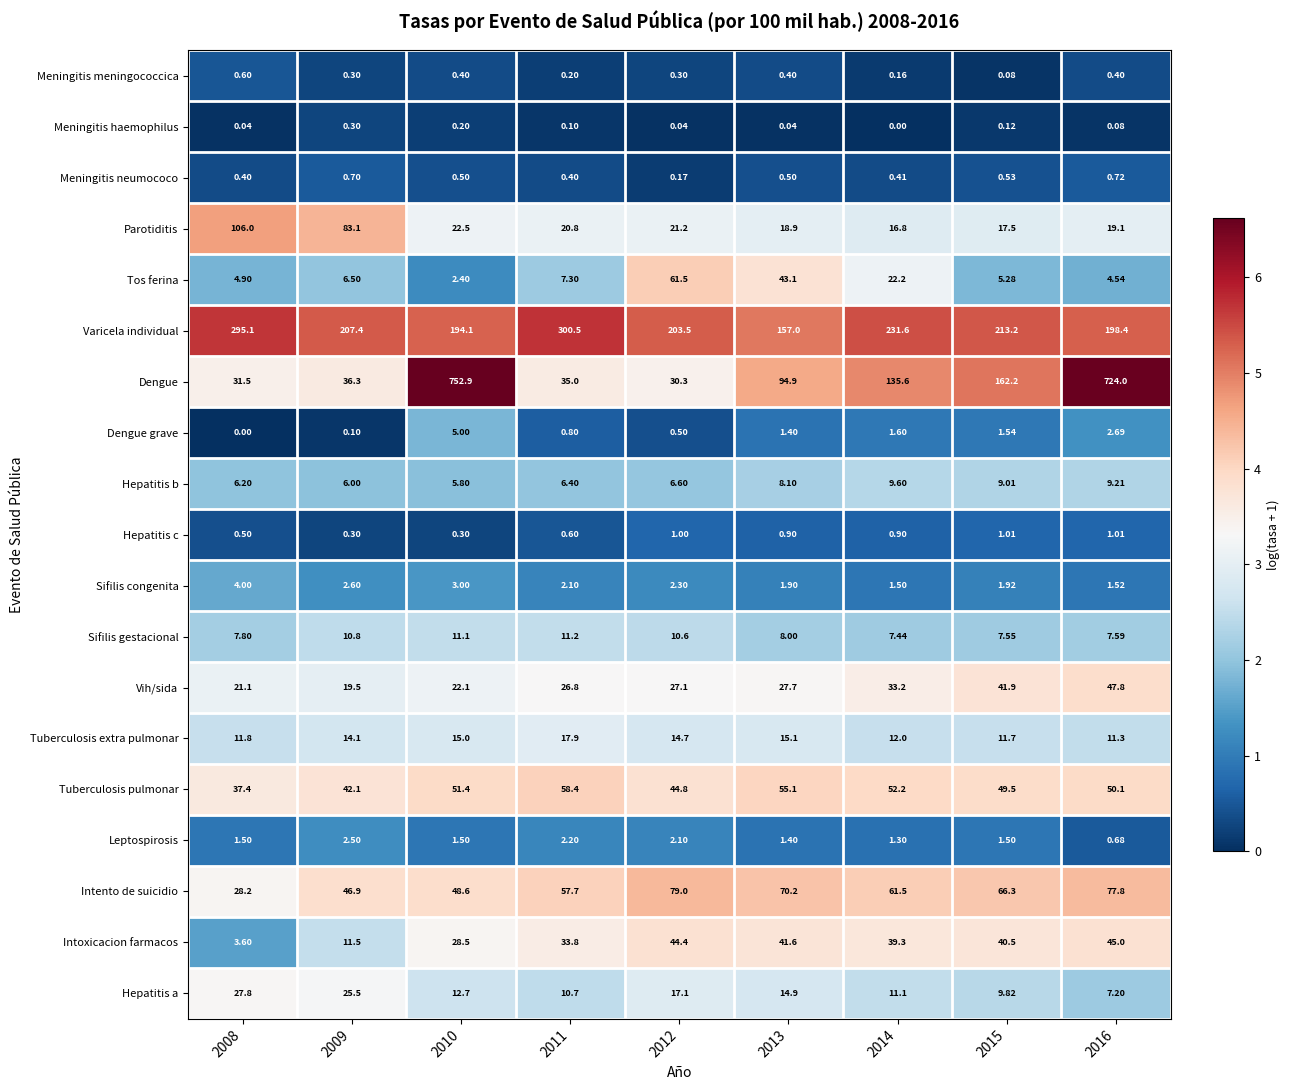

What is the total value across all series at 2009?

516.5